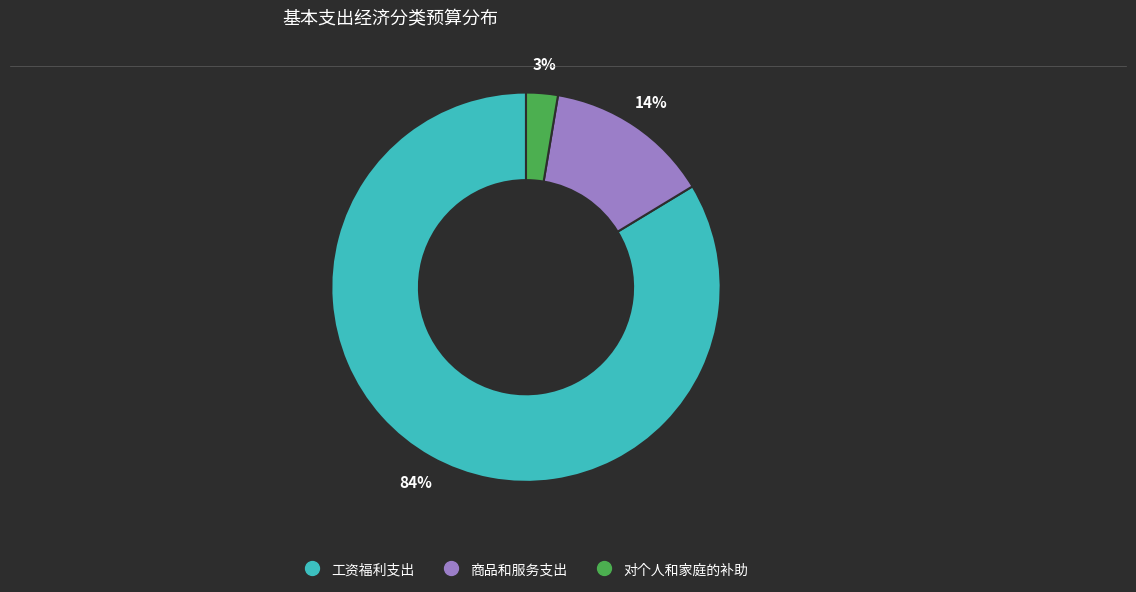

What is the majority slice?

工资福利支出